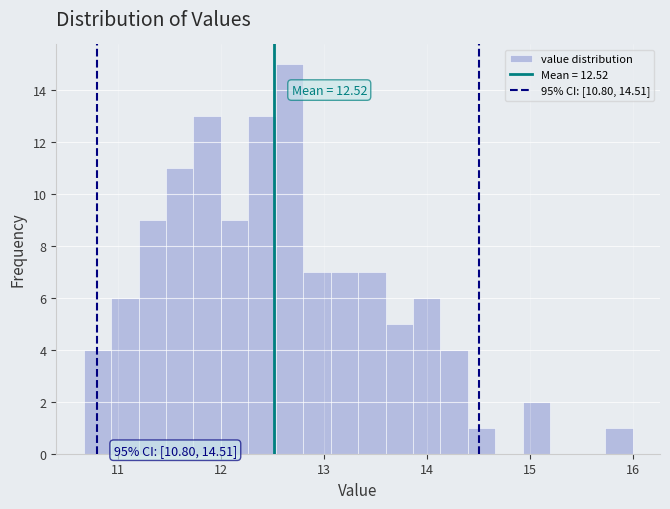

Around what value on the x-axis is the tallest bar? Give the approximate position of its centre, as read against the axis.

12.7